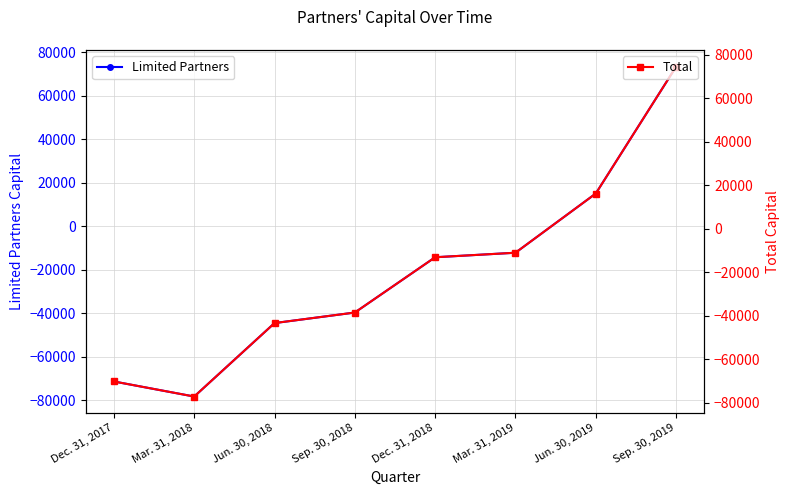

What are all the series names shown in the legend?

Limited Partners, Total